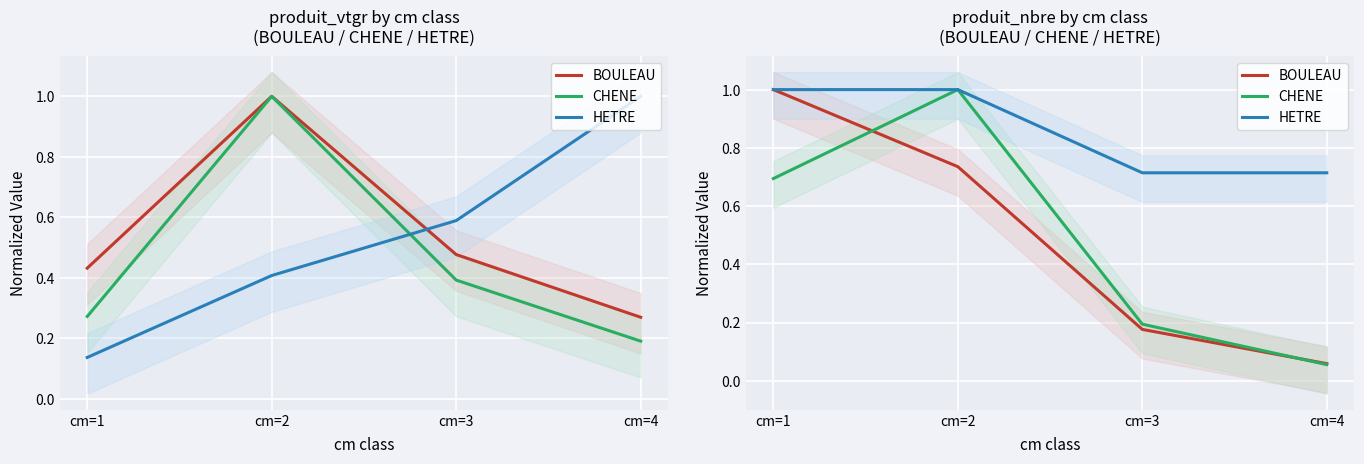

What is the total value across all series at cm=2?

2.7